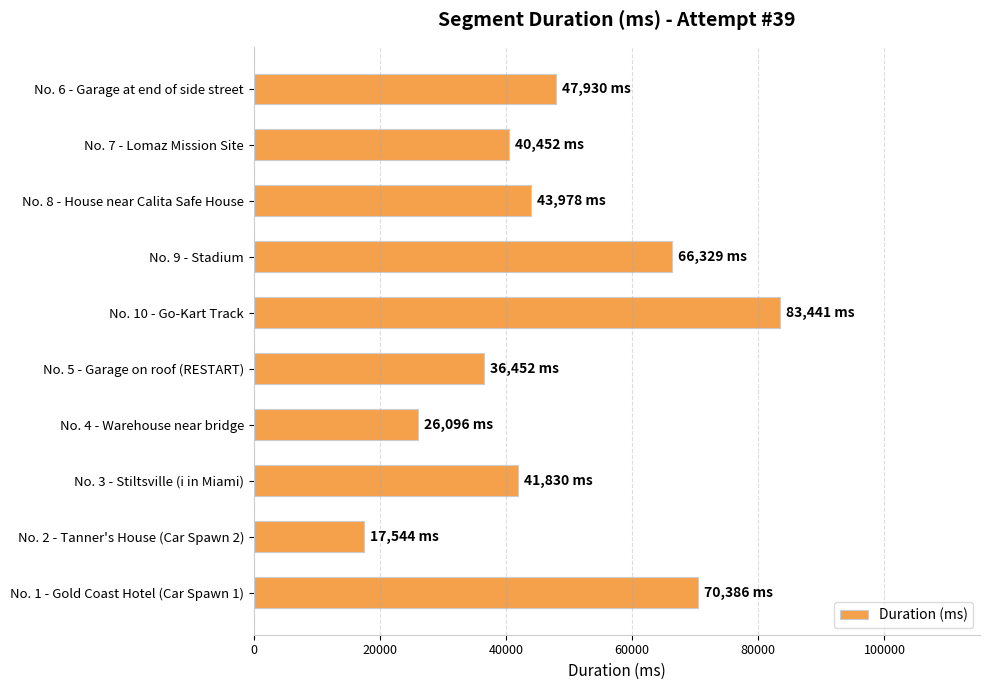

How many data points are less than 43978?

5